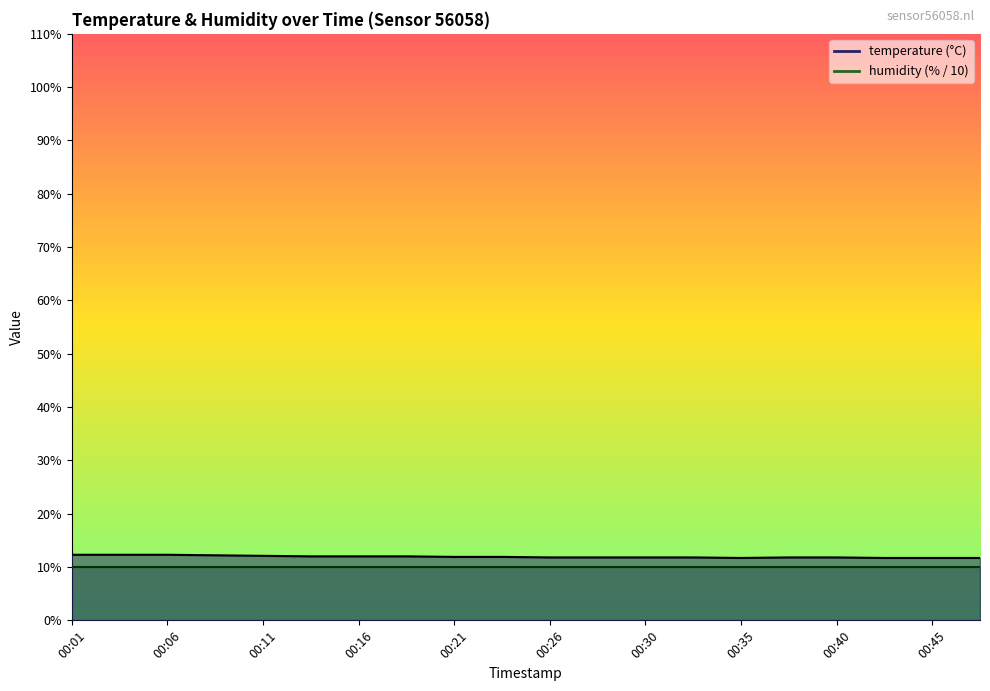

Rank the categories by value from lowest to highest.

00:35, 00:43, 00:45, 00:48, 00:26, 00:28, 00:30, 00:33, 00:38, 00:40, 00:21, 00:23, 00:13, 00:16, 00:18, 00:11, 00:08, 00:01, 00:04, 00:06